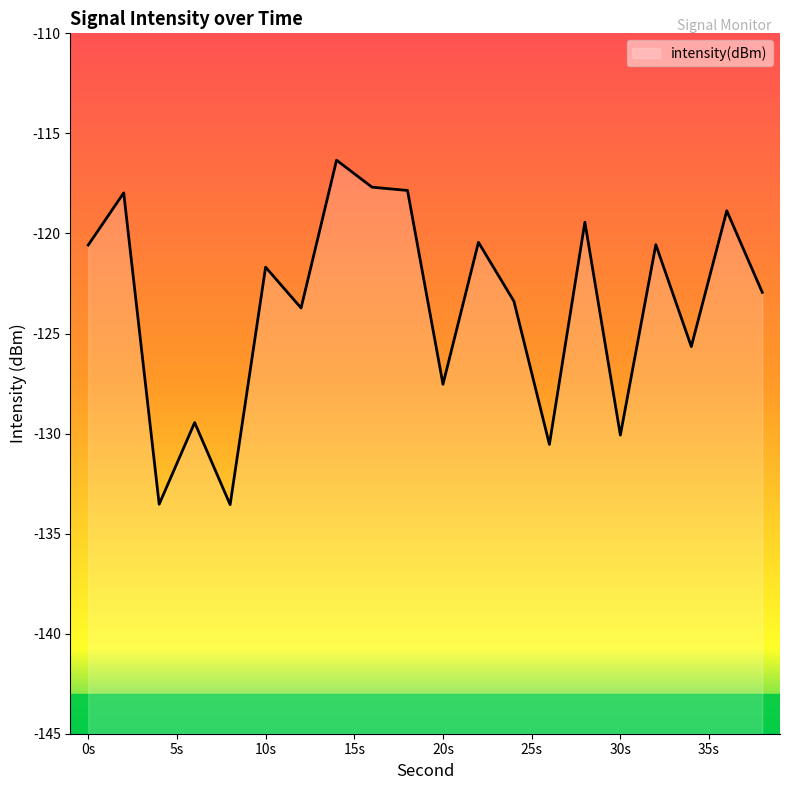

What is the sum of the values at 20 and 2?

-245.5